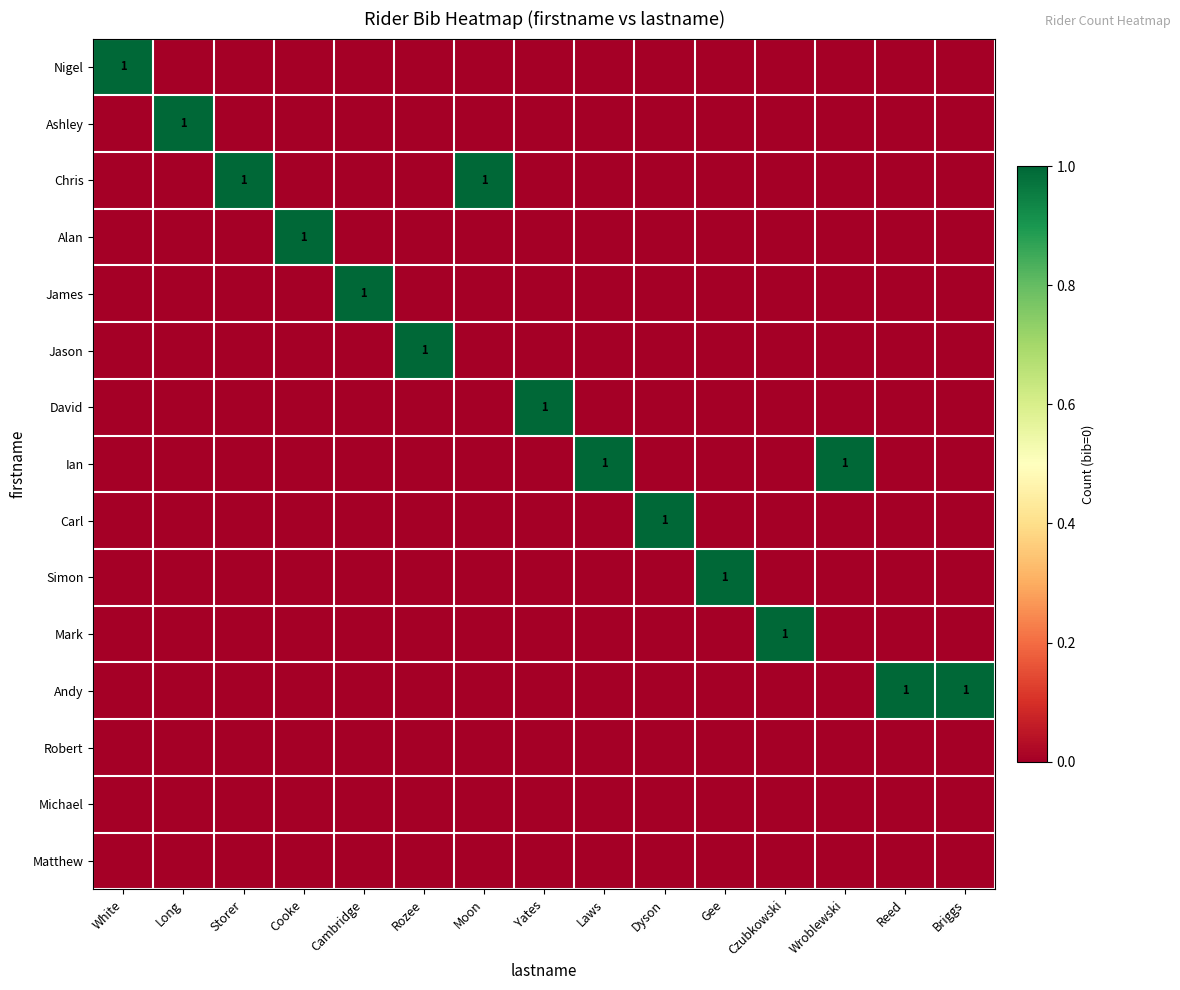

Which label corresponds to the largest value in the chart?

White